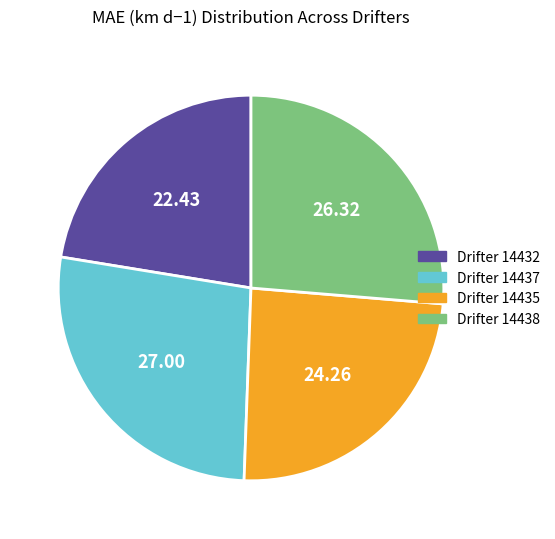

Does Drifter 14437 represent more than half of the total?

No